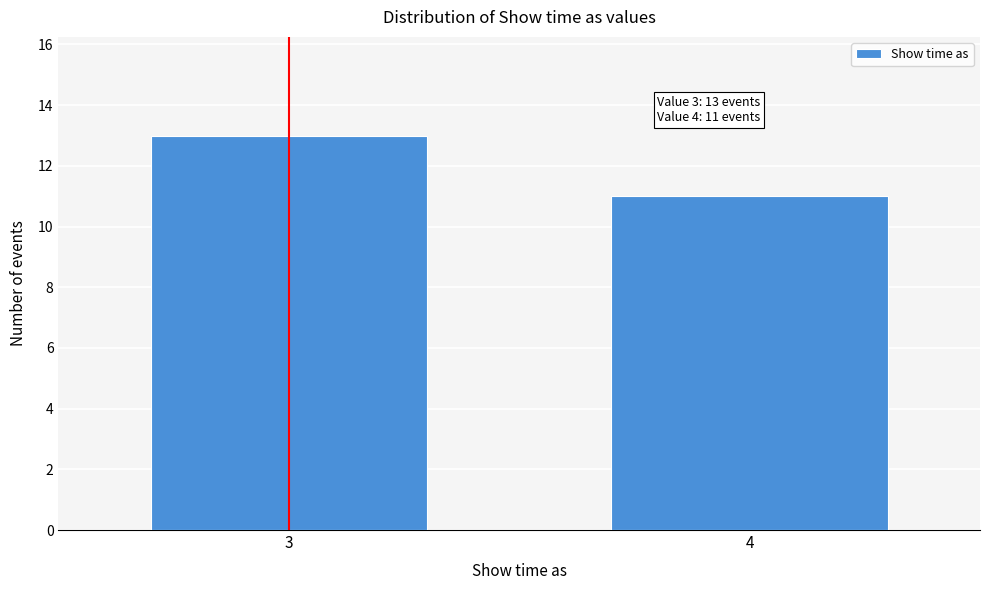

Reading left to right, list all the values displayed in this chart.

13	11